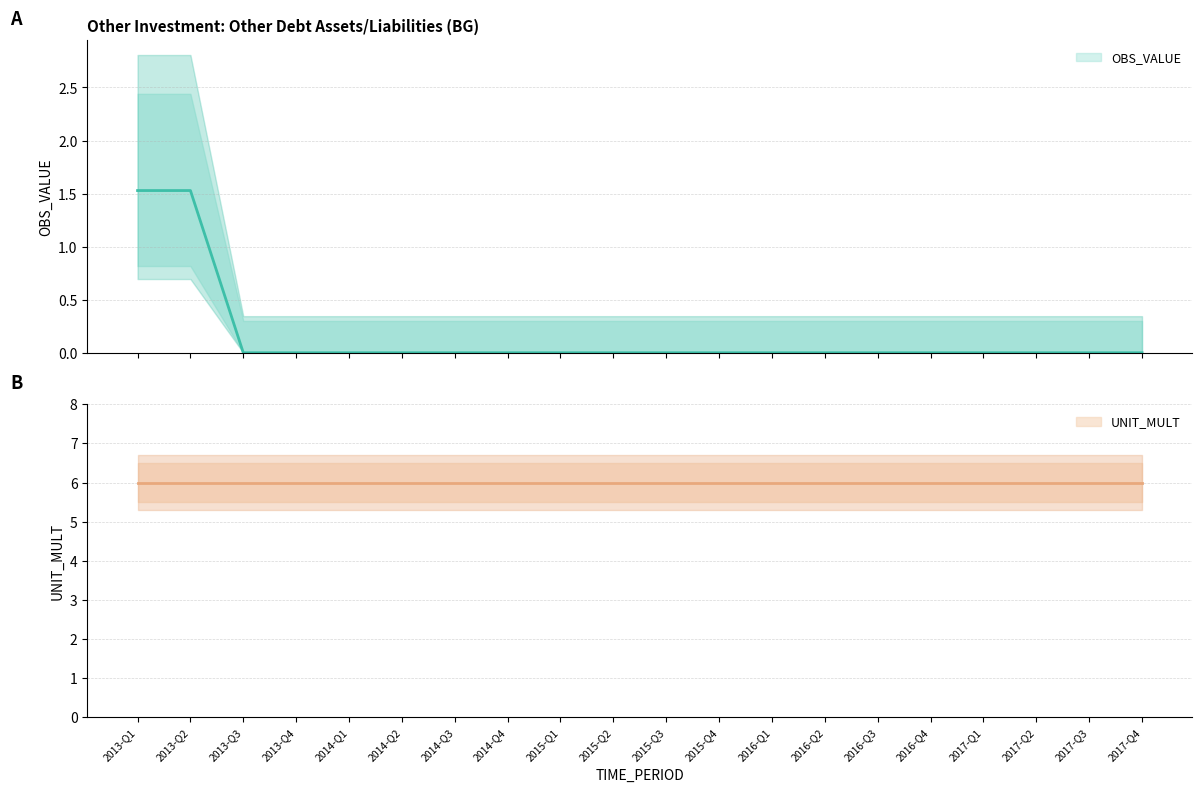

True or false: the data has more than 0 interior local peaks.

False